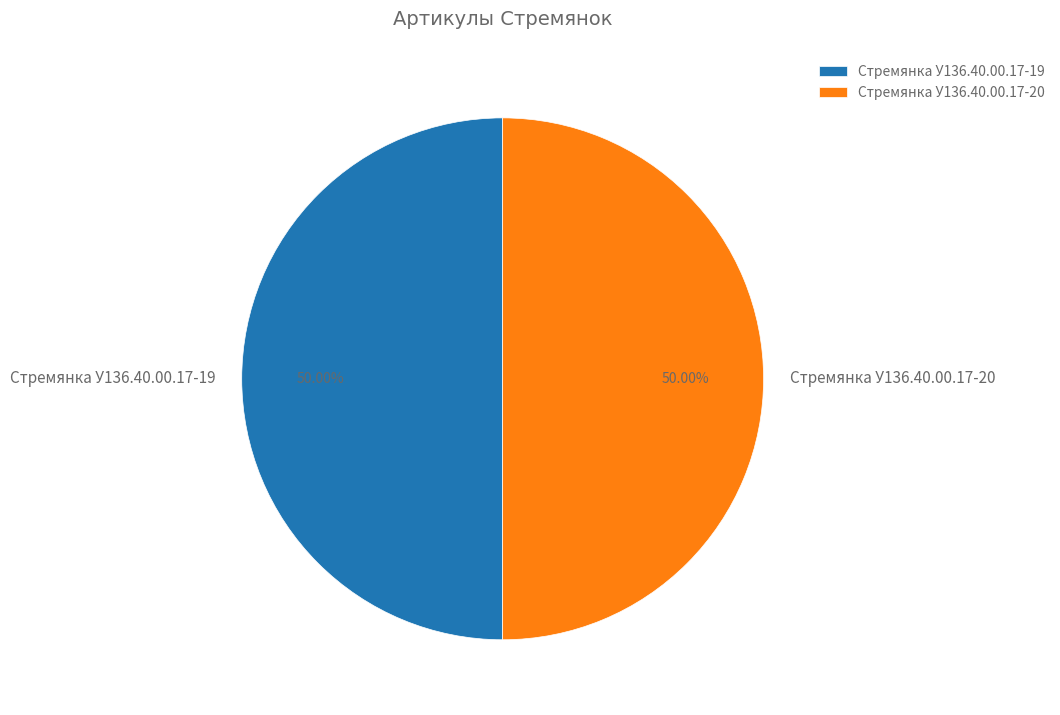

Is it true that Стремянка У136.40.00.17-19 is 38% of the pie?

False